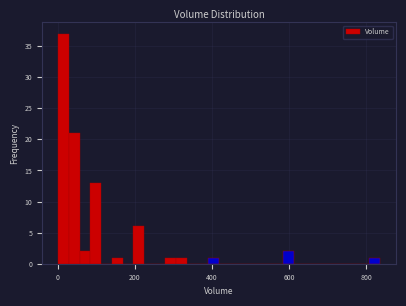

Around what value on the x-axis is the tallest bar? Give the approximate position of its centre, as read against the axis.

20